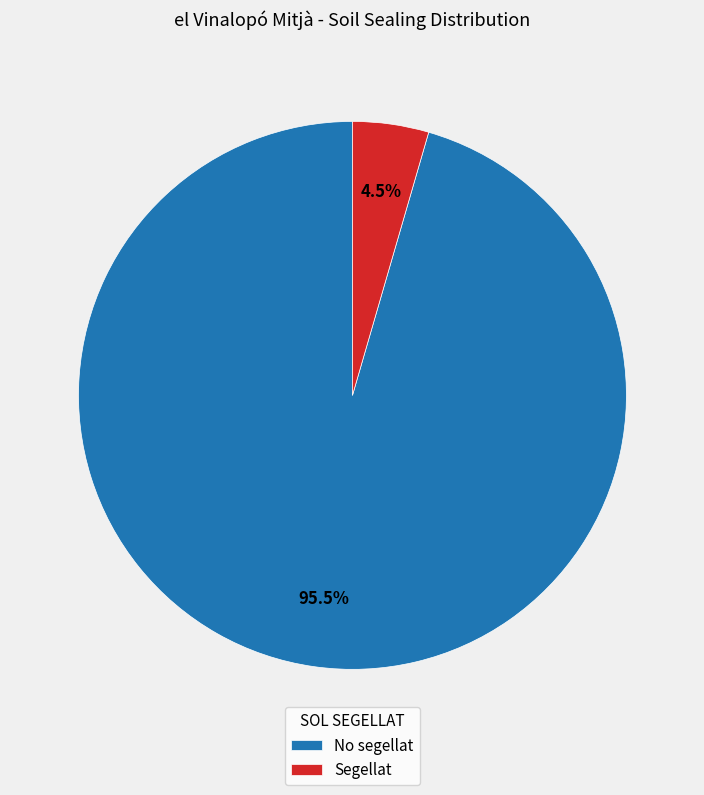

Which slice is the largest?

No segellat